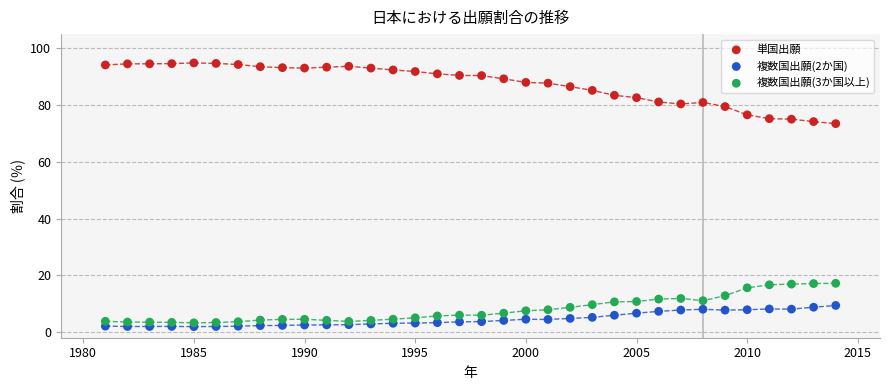

Across all data points, what is the range of Y values (max minus min)?

92.9